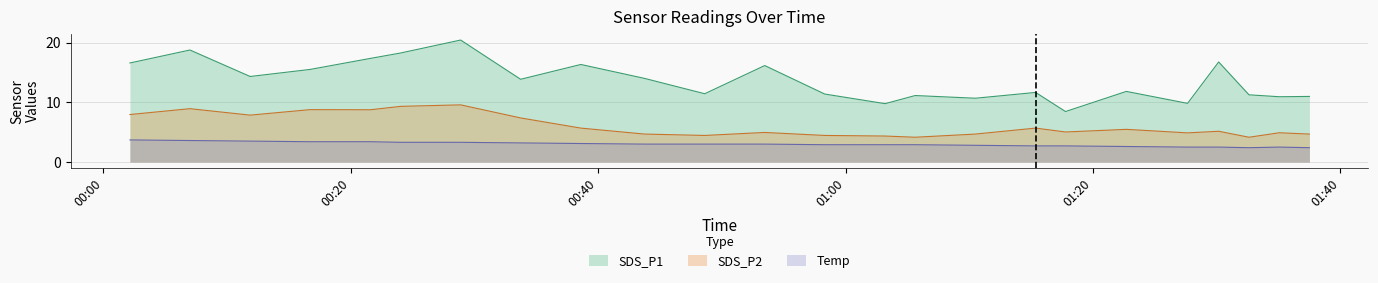

How many interior local valleys does the Temp series have?

1